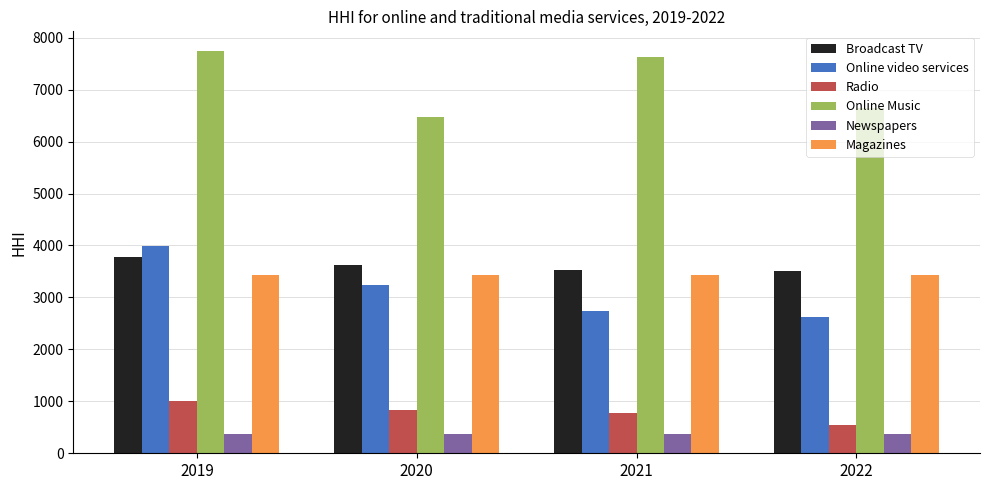

Rank the series by their maximum value, from lowest to highest.

Newspapers, Radio, Magazines, Broadcast TV, Online video services, Online Music